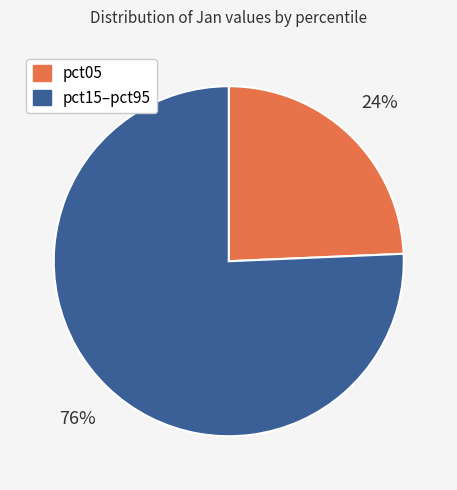

To the nearest percent, what is the average slice percentage?

50%